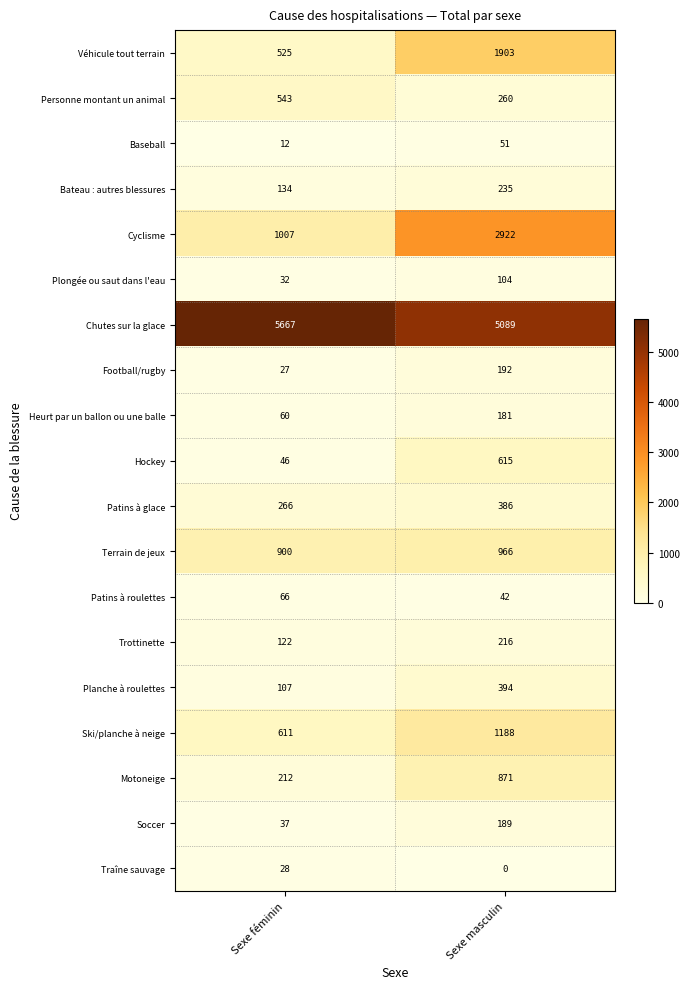

What is the difference between the highest and lowest values at Sexe masculin?

5089